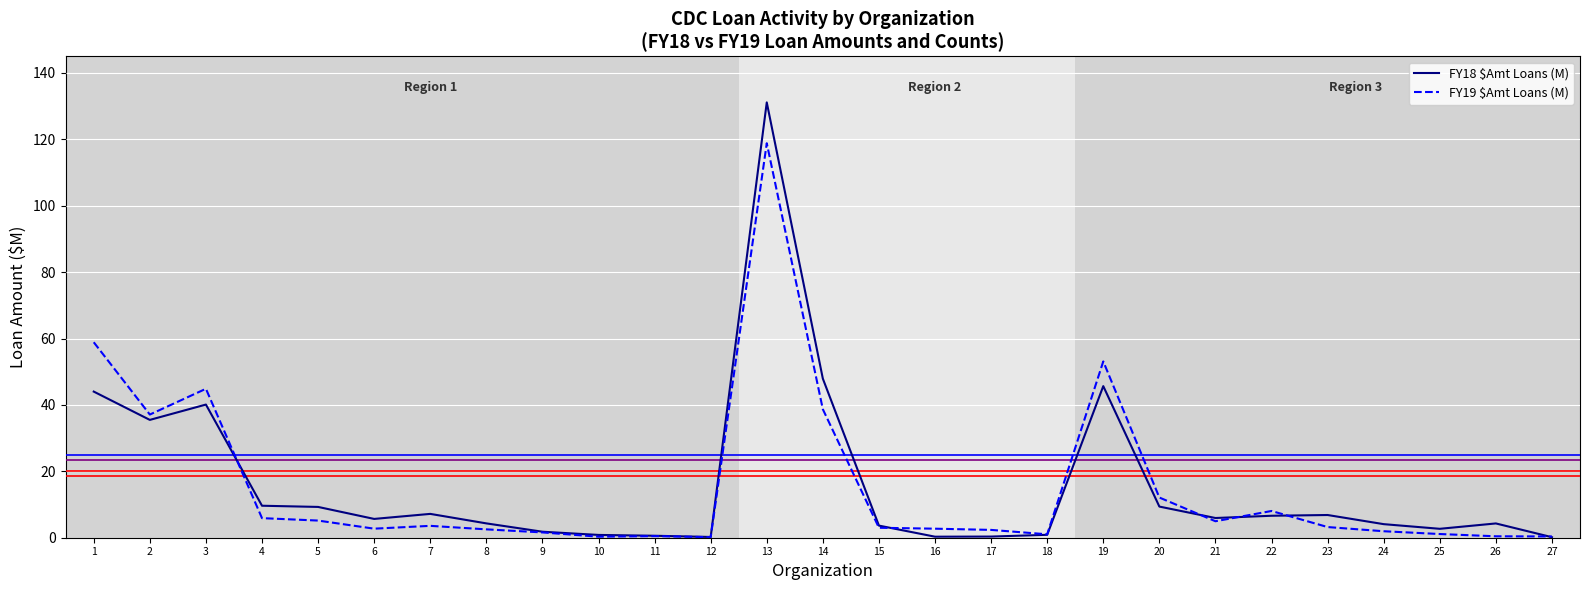

Where does the FY19 $Amt Loans (M) series first go above 3?

1